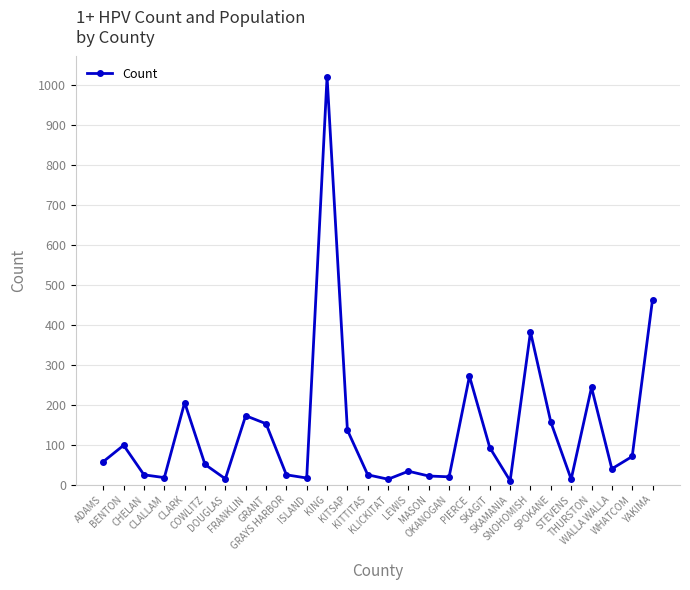

Is this an area chart (filled region under the line)?

No